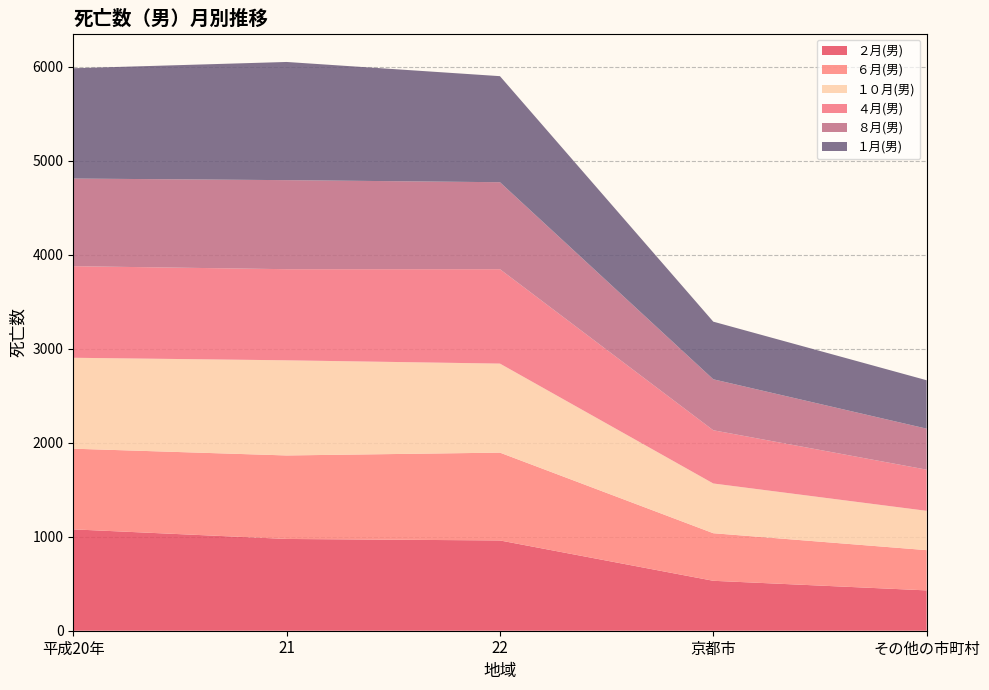

Reading right to left, extract all data points from this chart.

２月(男): 429	531	960	976	1078
６月(男): 428	506	934	888	858
１０月(男): 418	529	947	1012	967
４月(男): 438	566	1004	969	974
８月(男): 436	542	925	947	932
１月(男): 515	613	1128	1257	1173